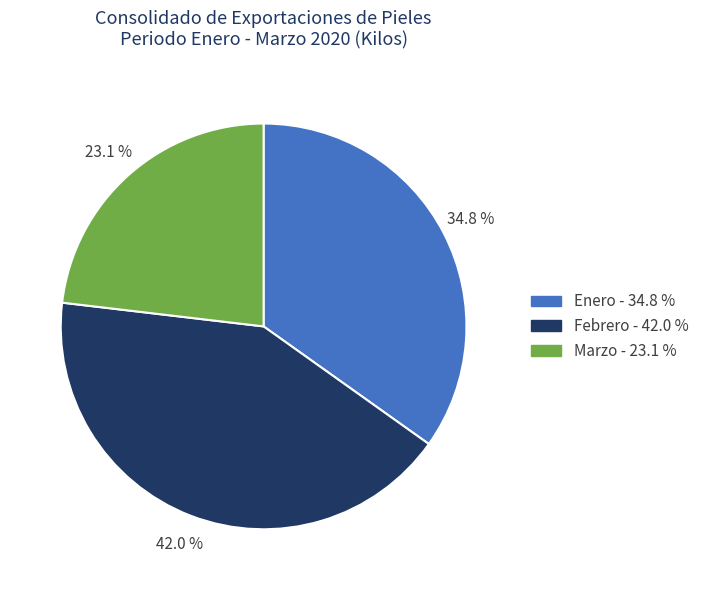

Which category has the smallest portion of the pie?

Marzo